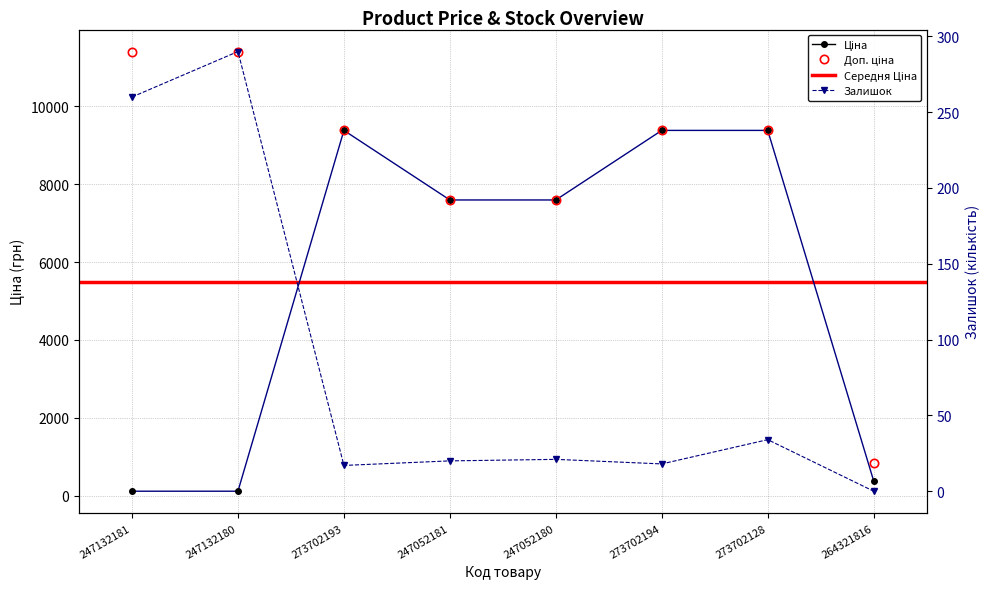

What position from the right is 273702128?

2